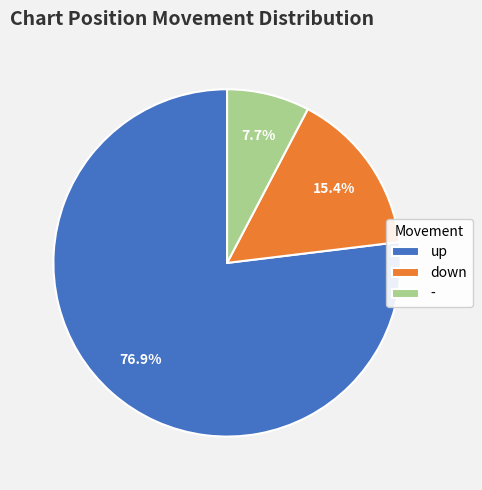

Which has a higher value, up or down?

up